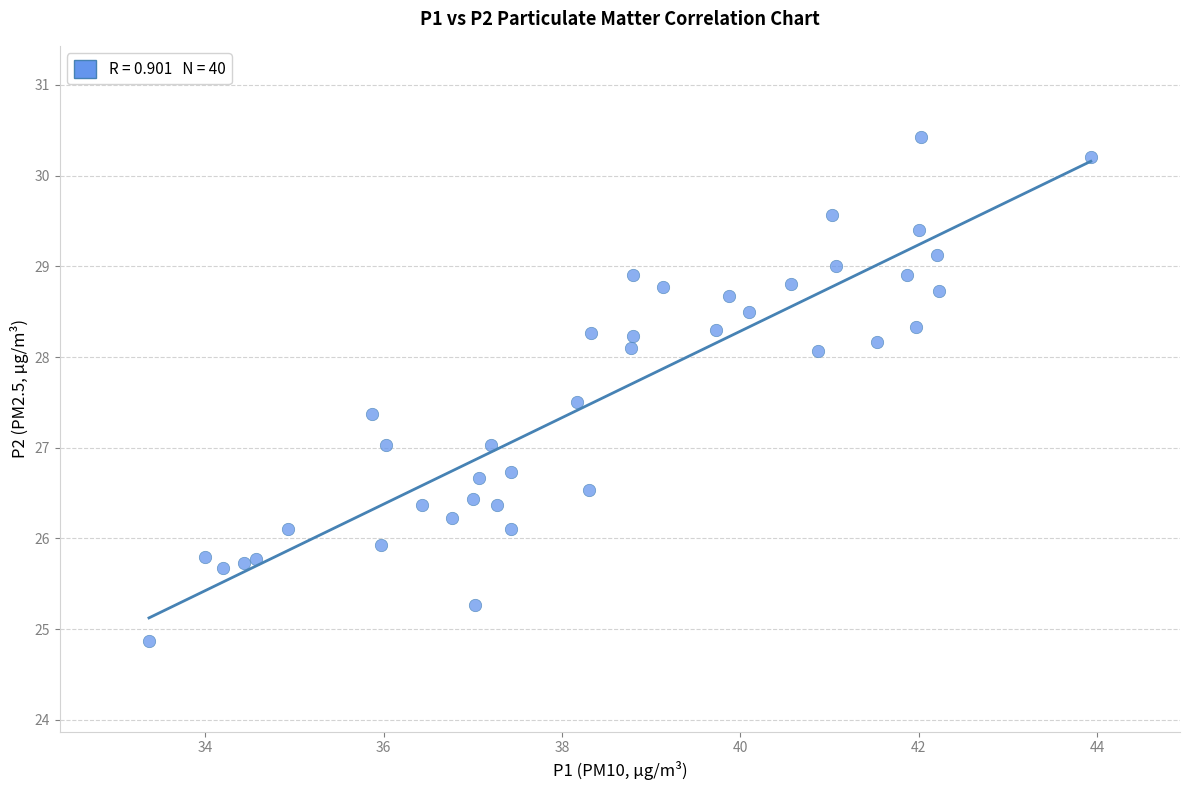

What is the range of Y values (max minus min)?

5.6